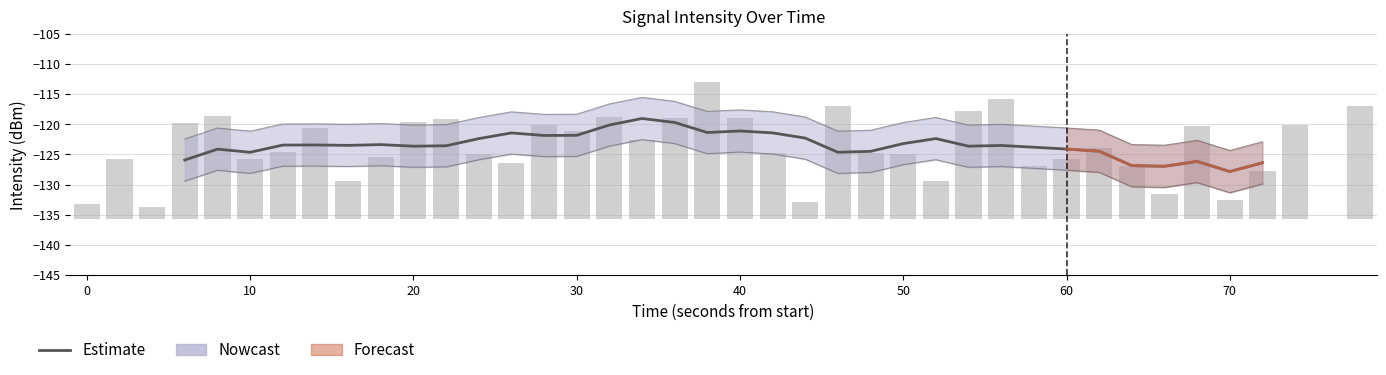

Count the number of categories in the chart.

40